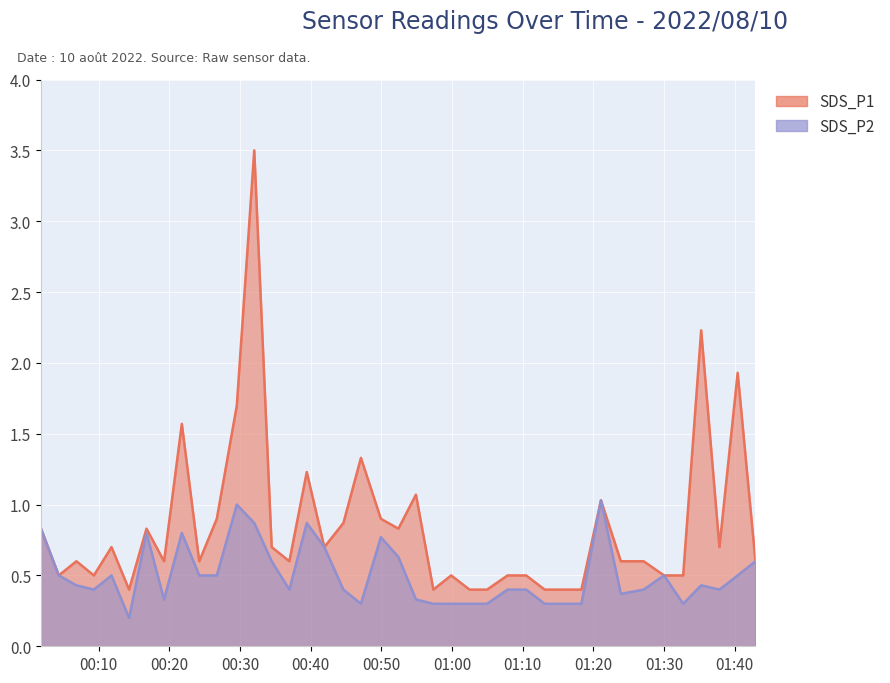

True or false: SDS_P2 and SDS_P1 intersect in this chart.

False